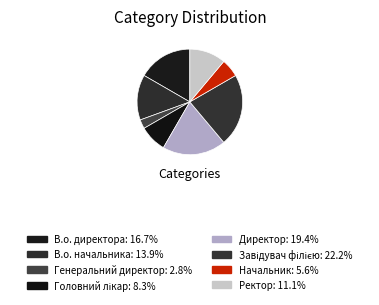

How many segments does this pie chart have?

8